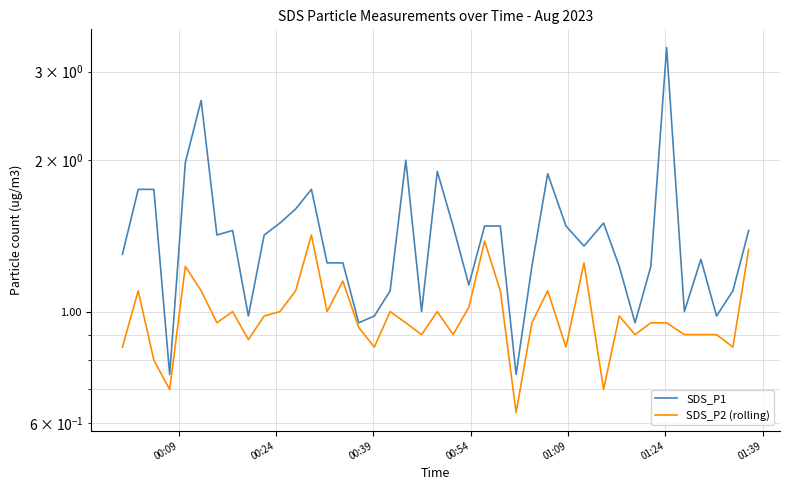

At how many categories does at least one series exceed 1?

31